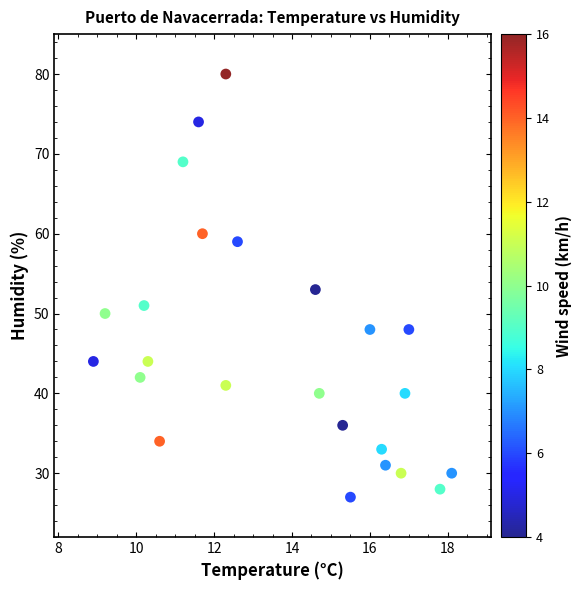

What is the range of Y values (max minus min)?

53